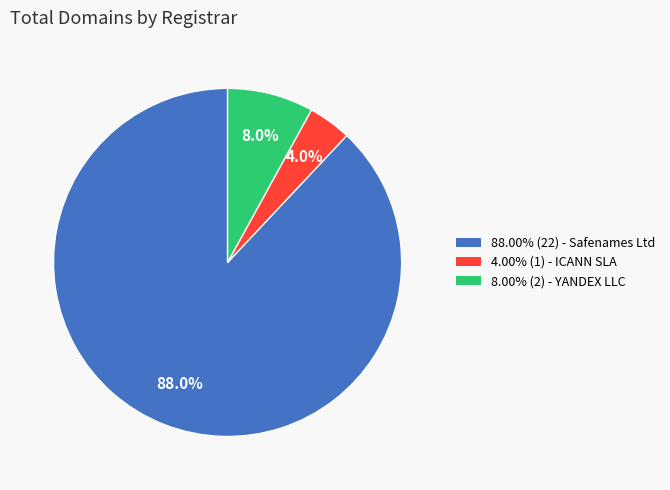

Is there any slice that represents more than half of the pie?

Yes